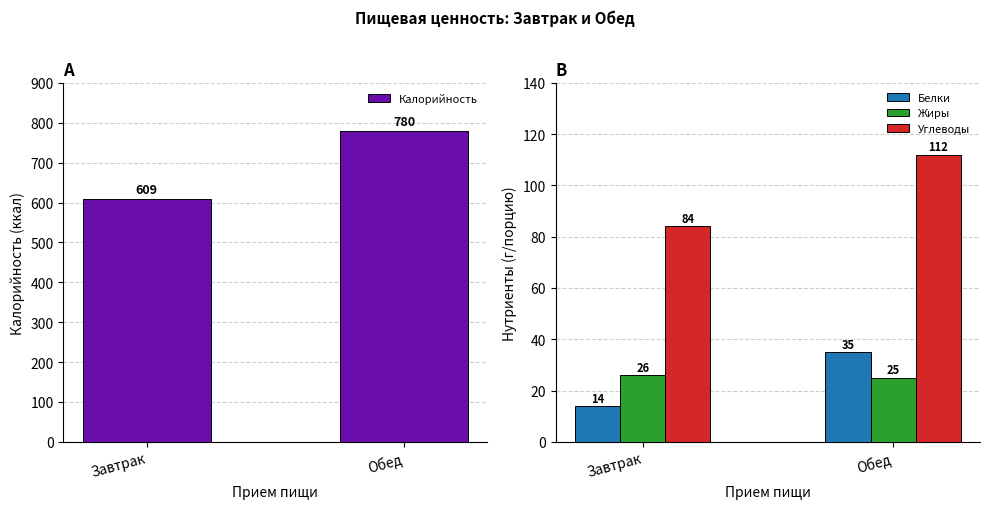

Is the value of Белки at Завтрак greater than the value of Углеводы at Обед?

No